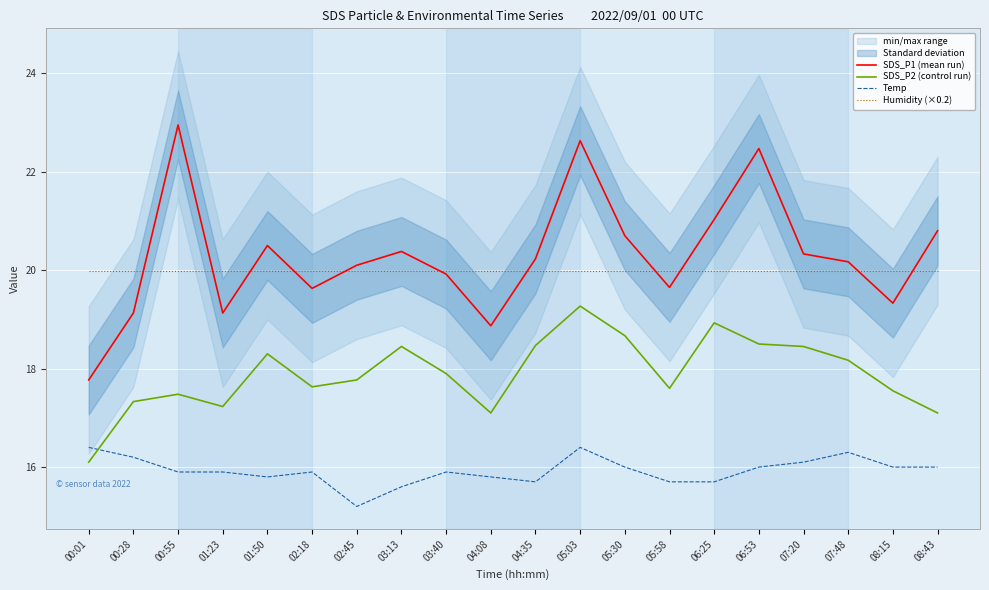

Rank the series at 07:20 from lowest to highest value.

Temp, SDS_P2 (control run), Humidity (×0.2), SDS_P1 (mean run)